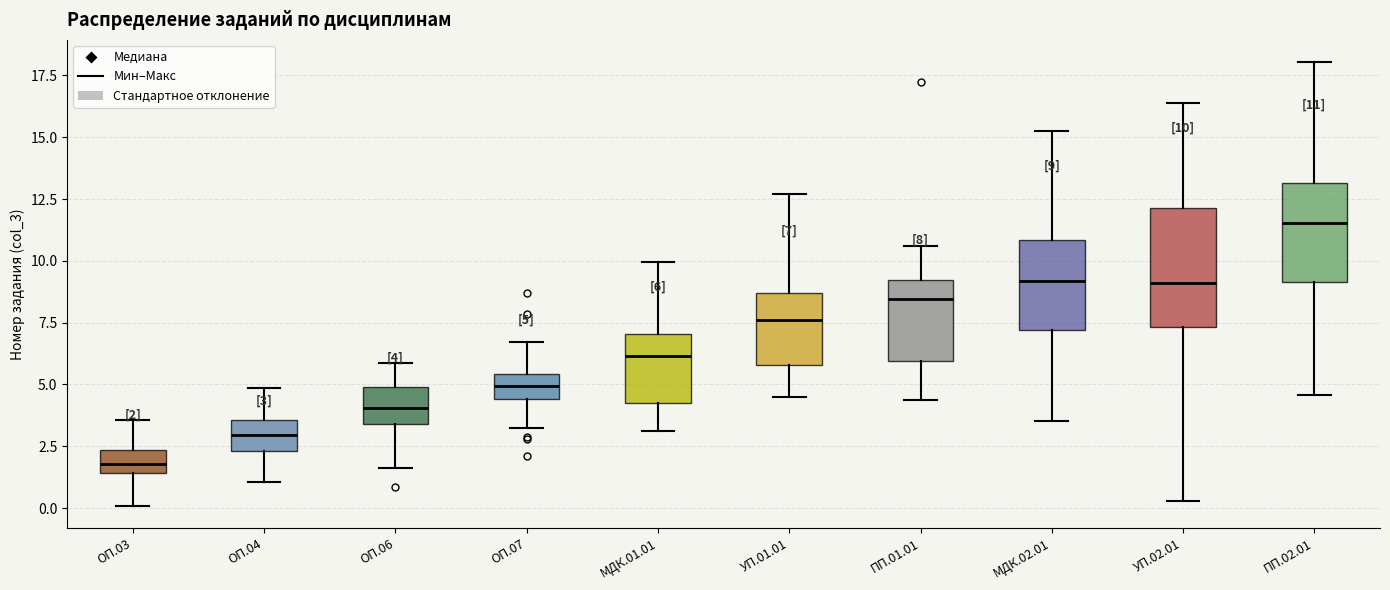

Comparing the boxes themselves (not the whiskers), which one is the tallest?

УП.02.01